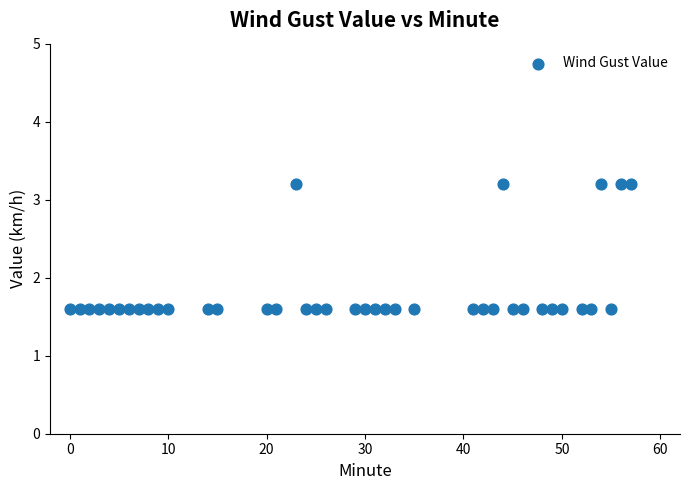

What is the range of Y values (max minus min)?

1.6